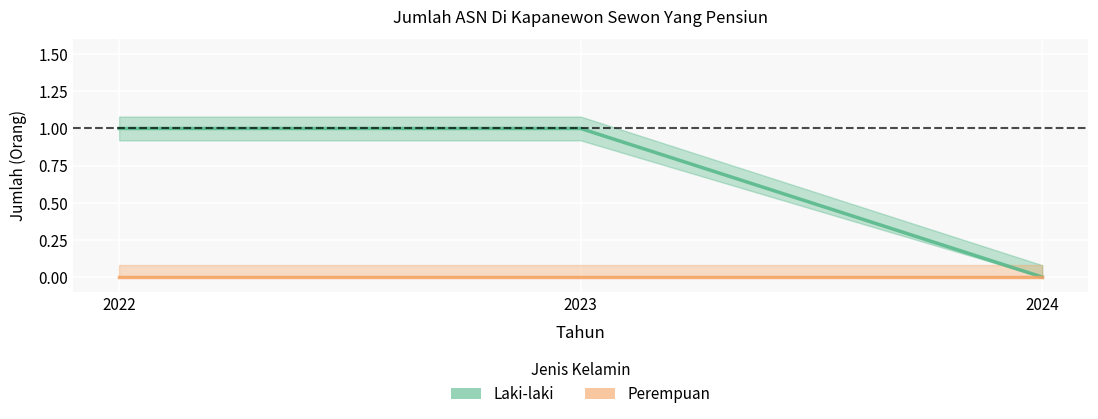

Which label corresponds to the smallest value in the chart?

2024